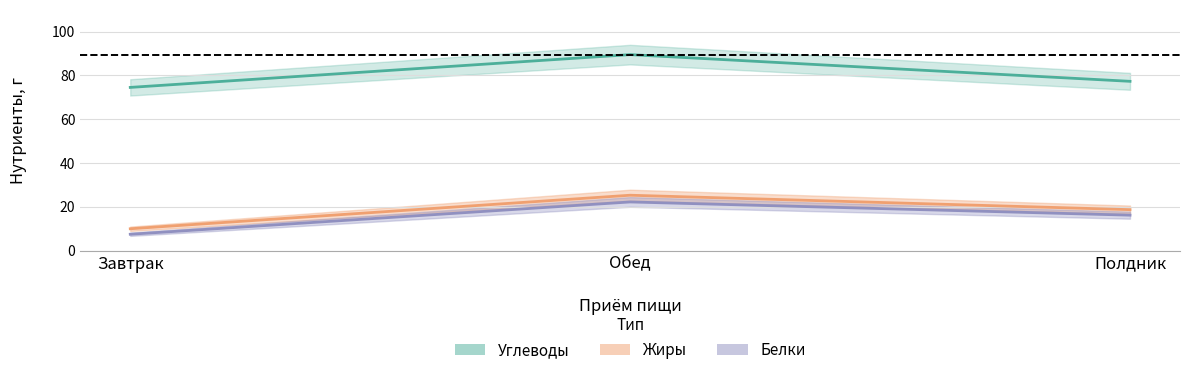

Between Завтрак and Полдник, which is larger?

Полдник